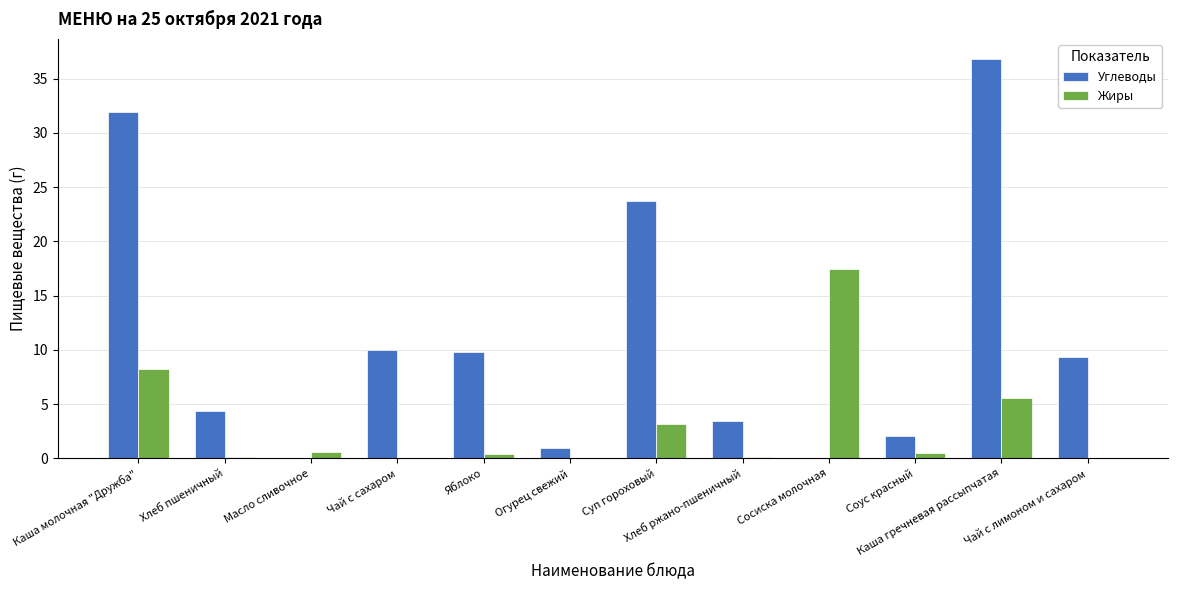

How many series are shown in this chart?

2